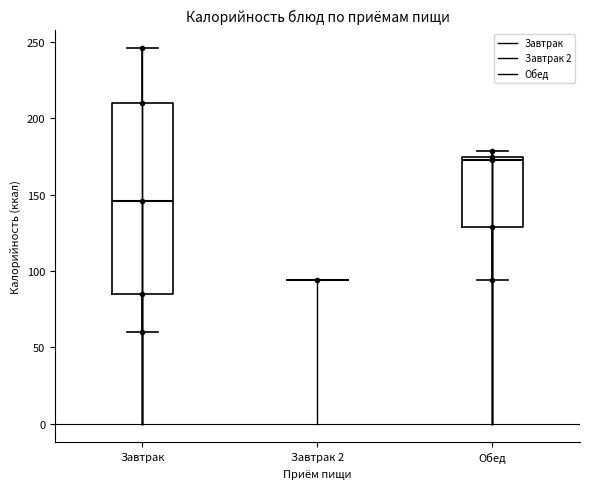

Where does the lower whisker of the box for Обед end on the y-axis? The values are not printed on the chart, so give them approximately, as read against the axis.

95